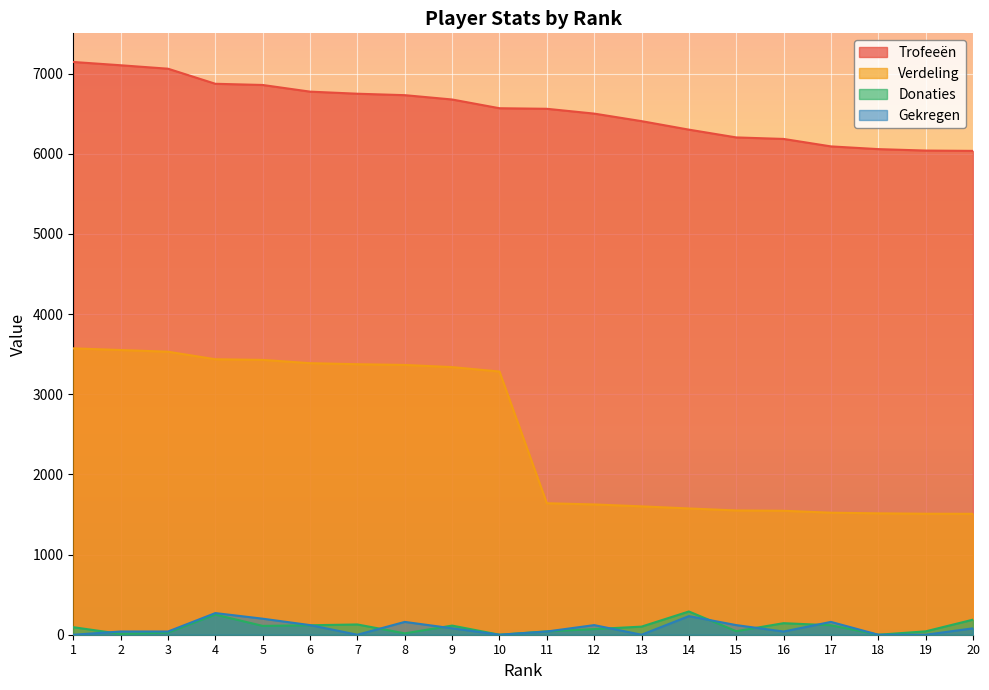

List the series in order of their peak value, highest first.

Trofeeën, Verdeling, Donaties, Gekregen